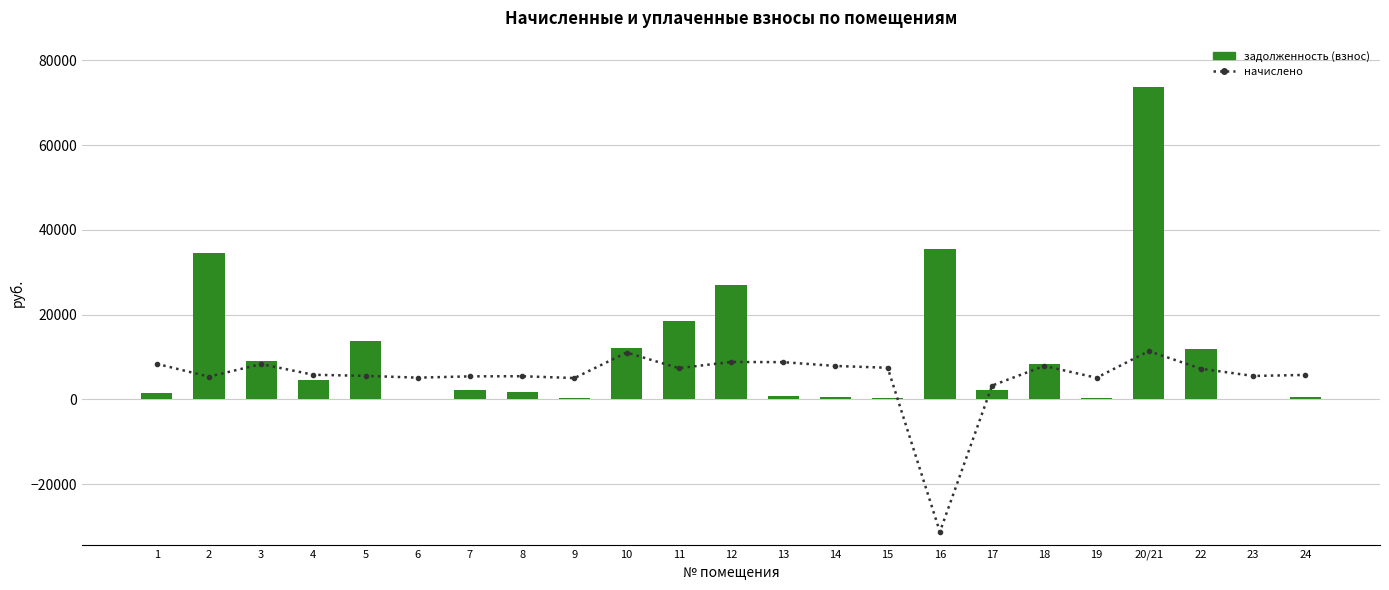

What is the spread (max minus min) of values at 6?

5036.5